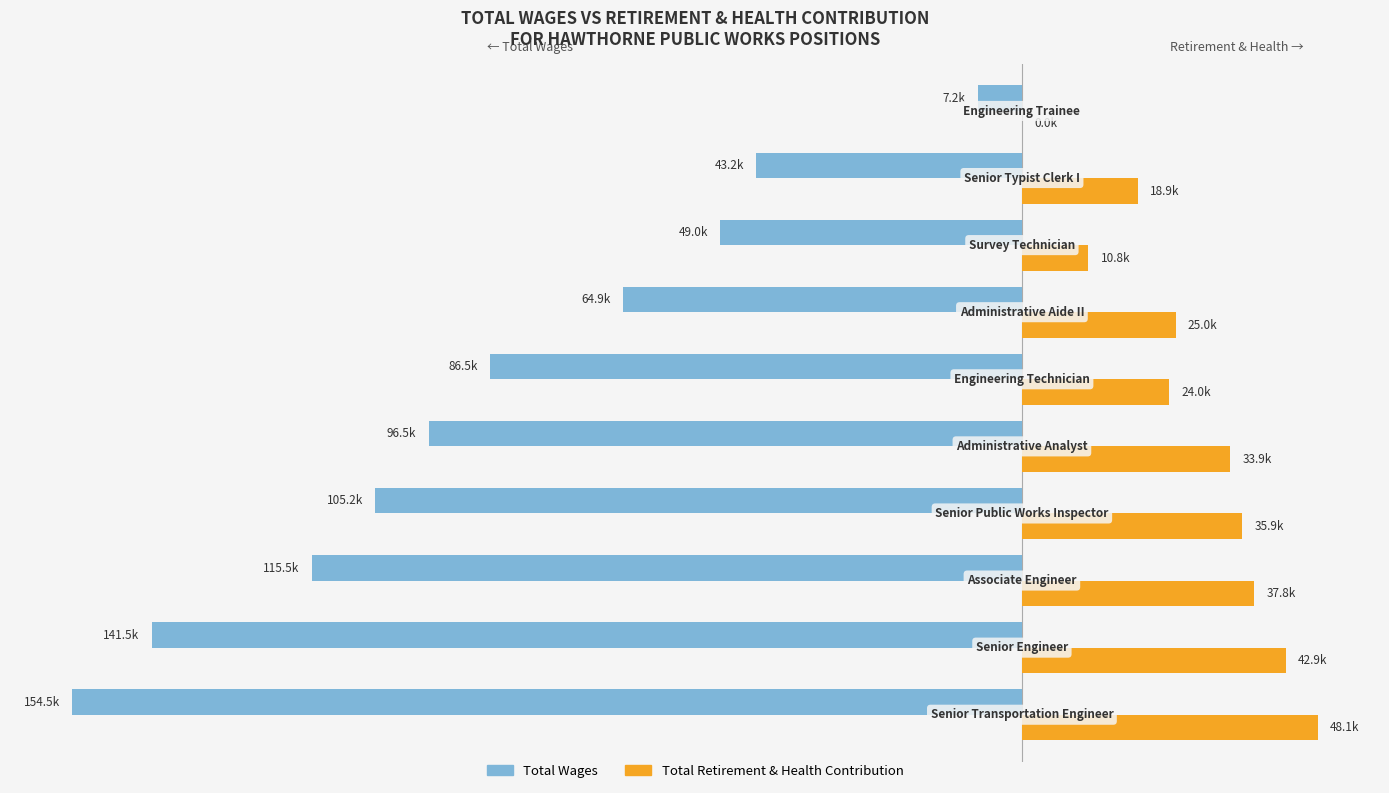

List the series in order of their overall mean, highest first.

Total Retirement & Health Contribution, Total Wages